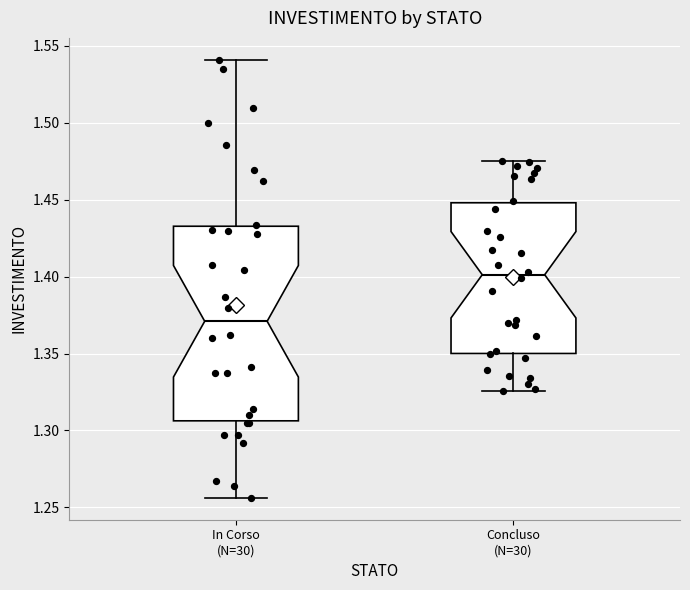

Reading left to right, transcribe this box plot: for each box, give where its median line is, the range the box spans, and where its two whiskers end, as read against the y-axis. The values are not printed on the chart, so give them approximately, as read against the axis.

In Corso (N=30): median 1.370, box 1.305 to 1.435, whiskers 1.255 to 1.540
Concluso (N=30): median 1.400, box 1.350 to 1.450, whiskers 1.325 to 1.475